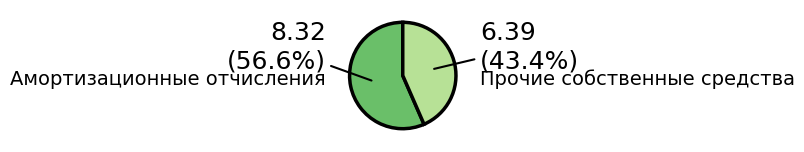

To the nearest percent, what is the difference between the largest and smallest slice percentages?

13%